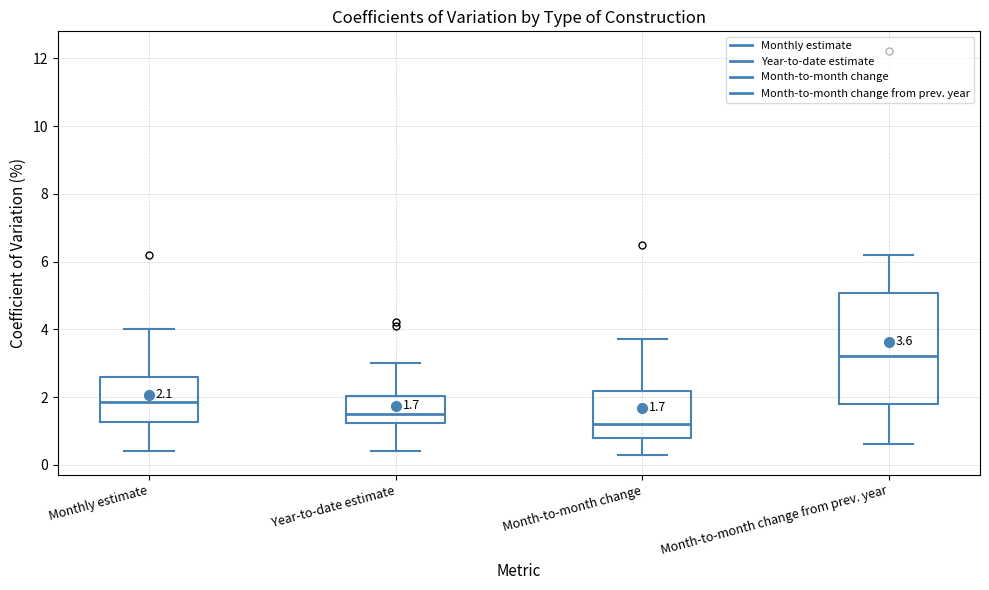

Which box is the tallest, from its lower edge to its upper edge?

Month-to-month change from prev. year